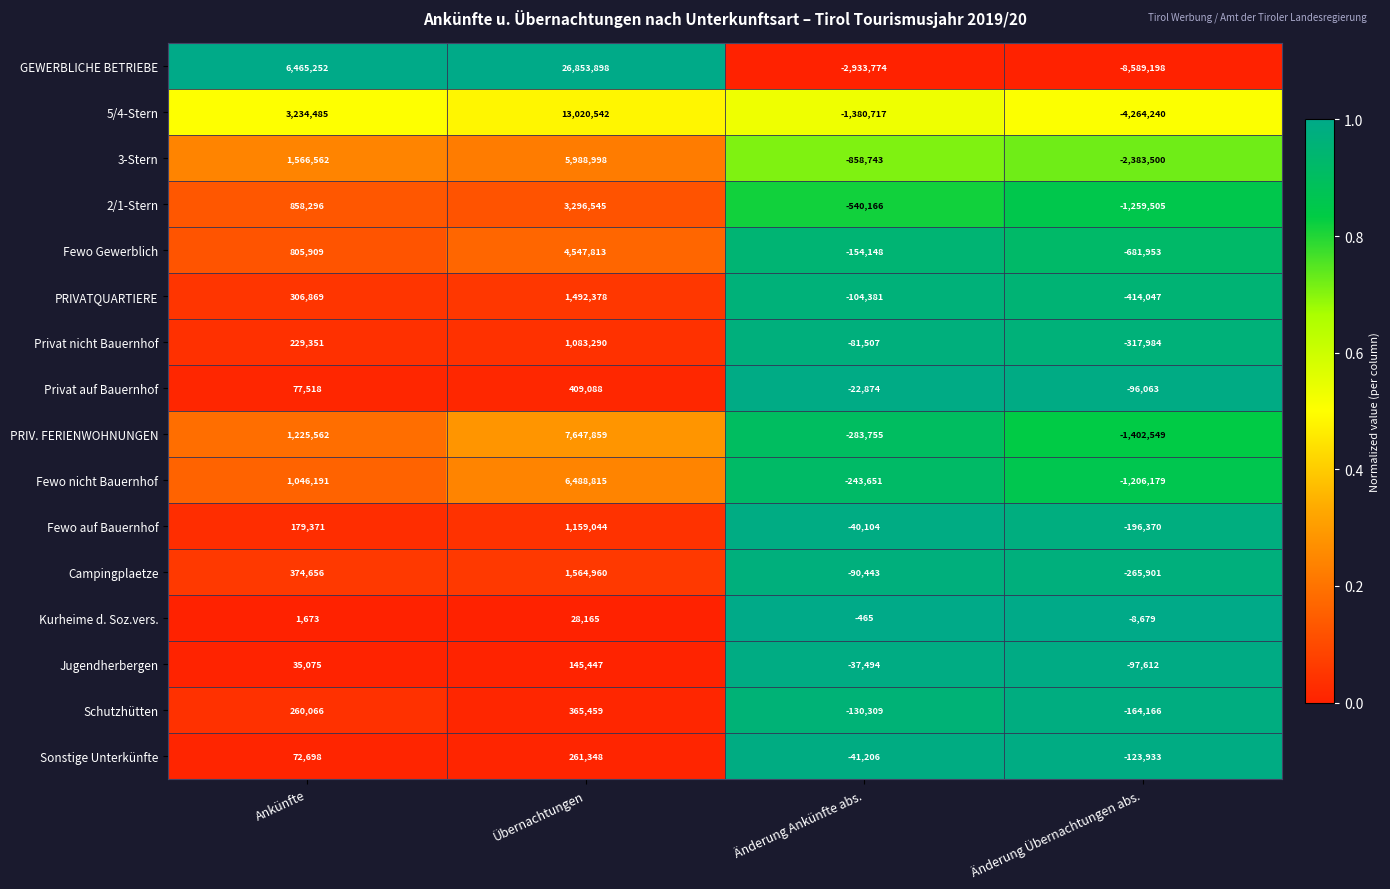

At which category does the chart reach its peak across all series?

Übernachtungen